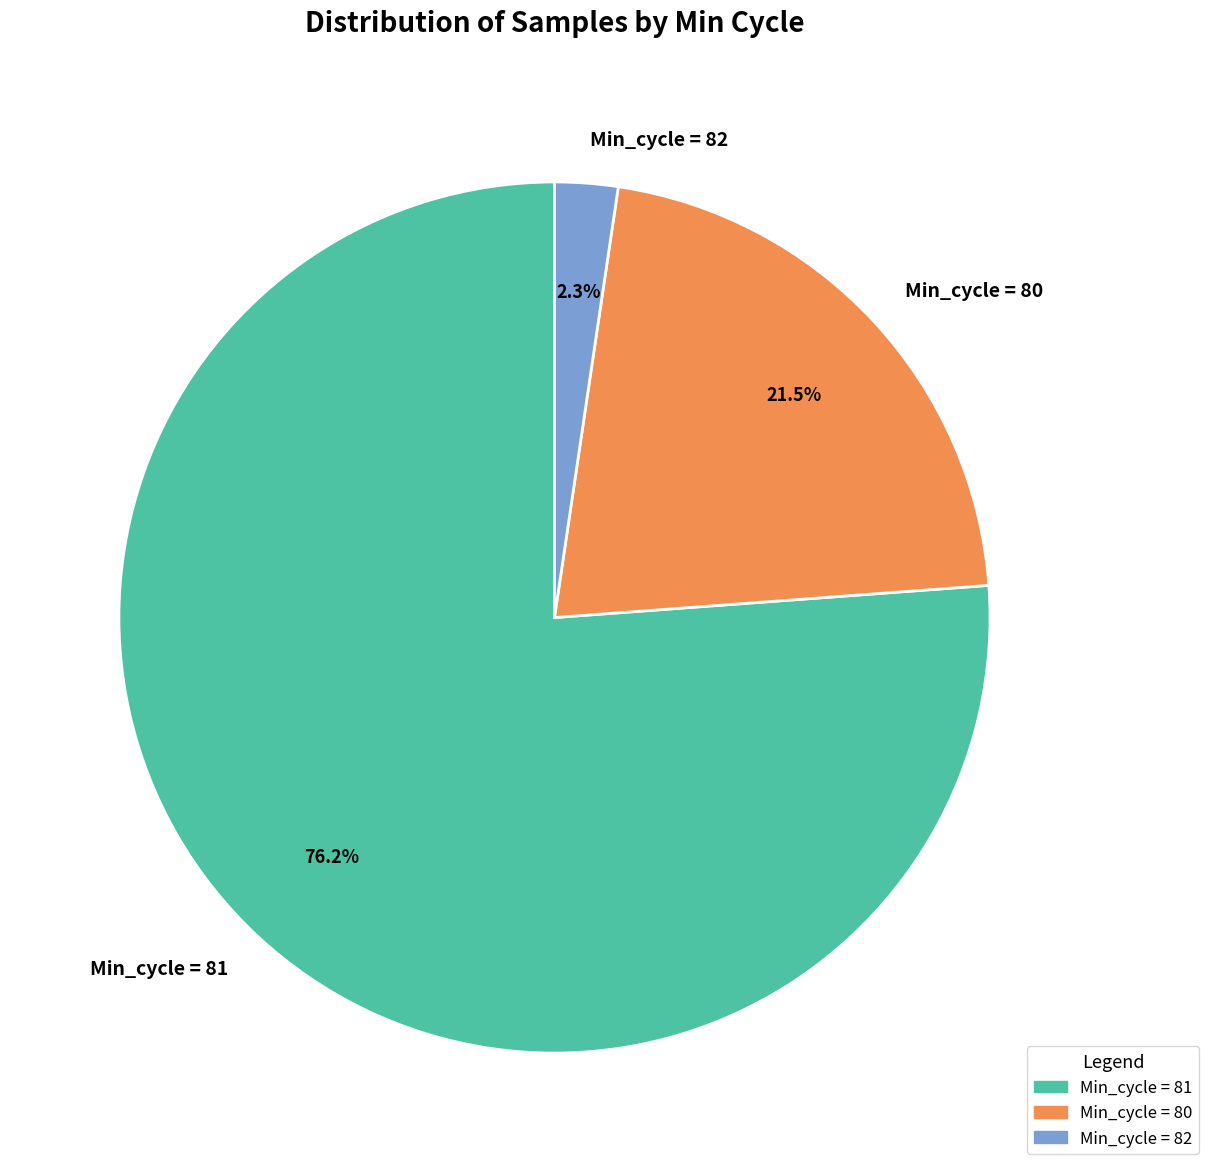

Between Min_cycle = 80 and Min_cycle = 82, which is larger?

Min_cycle = 80